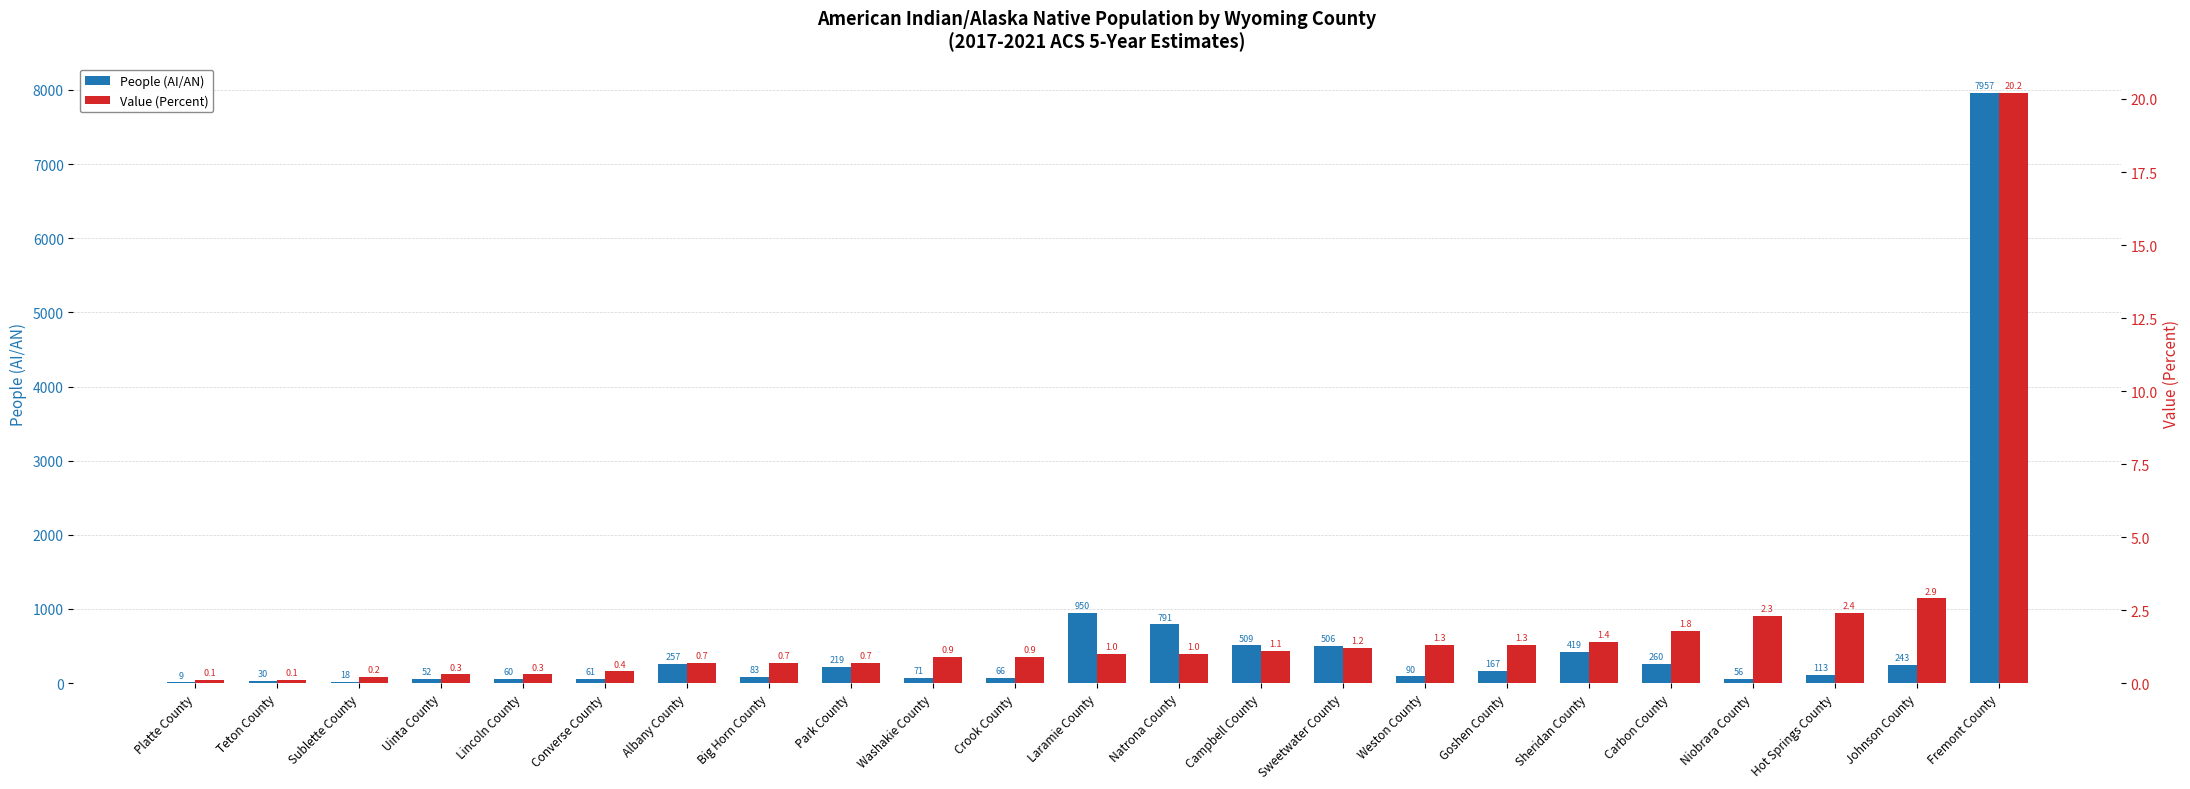

True or false: People (AI/AN) has a value of 13394.2 at Fremont County.

False